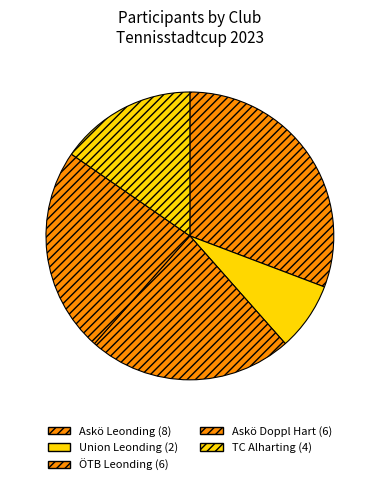

Is it true that ÖTB Leonding is 23% of the pie?

True